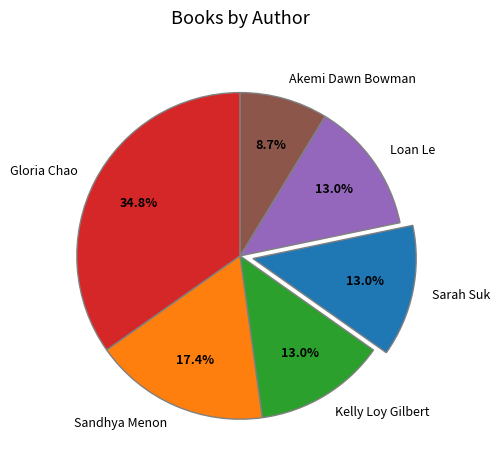

To the nearest percent, what percentage of the pie is Kelly Loy Gilbert?

13%